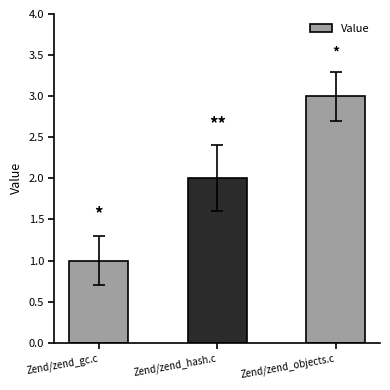

What is the label of the 3rd bar from the right?

Zend/zend_gc.c